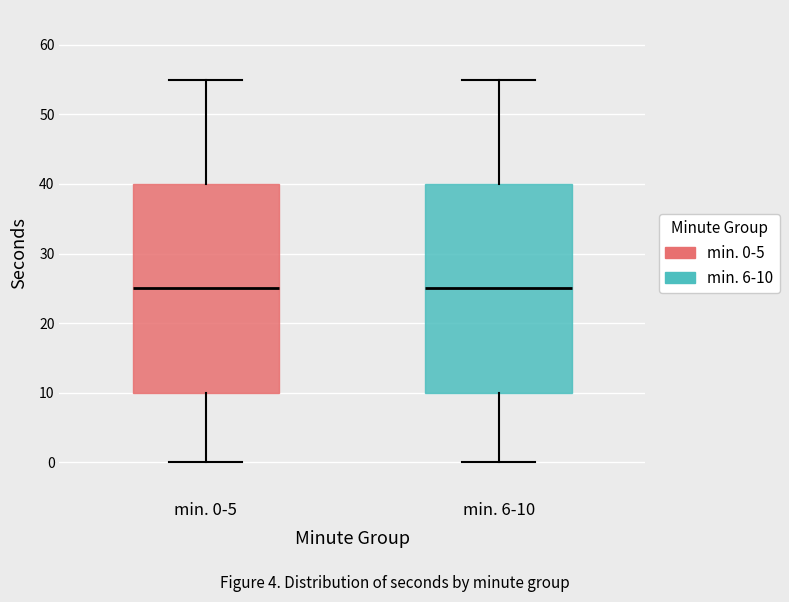

Where is the lower edge of the box for min. 0-5 on the y-axis? The values are not printed on the chart, so give them approximately, as read against the axis.

10